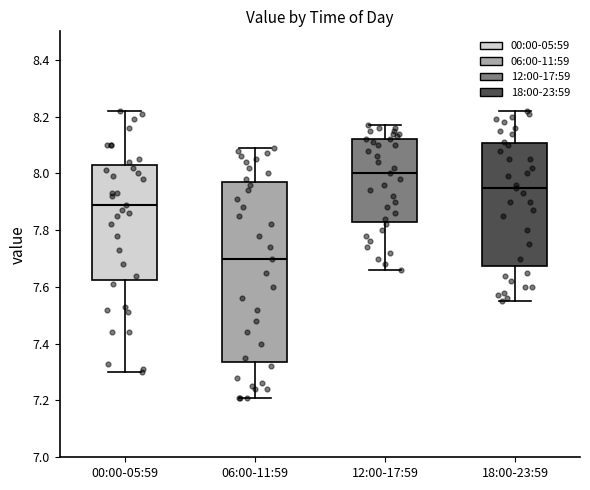

Reading left to right, transcribe this box plot: for each box, give where its median line is, the range the box spans, and where its two whiskers end, as read against the y-axis. The values are not printed on the chart, so give them approximately, as read against the axis.

00:00-05:59: median 7.90, box 7.62 to 8.04, whiskers 7.30 to 8.22
06:00-11:59: median 7.70, box 7.34 to 7.98, whiskers 7.22 to 8.10
12:00-17:59: median 8.00, box 7.84 to 8.12, whiskers 7.66 to 8.18
18:00-23:59: median 7.96, box 7.68 to 8.10, whiskers 7.56 to 8.22